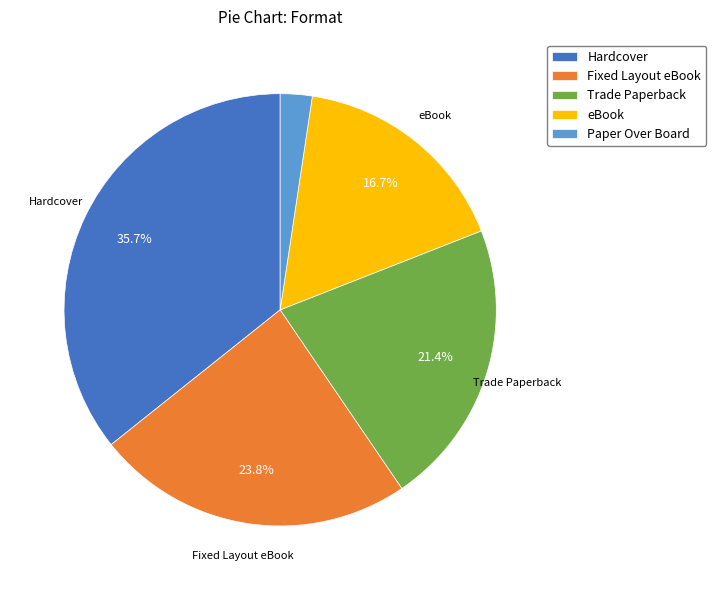

Rank the categories by value from lowest to highest.

Paper Over Board, eBook, Trade Paperback, Fixed Layout eBook, Hardcover